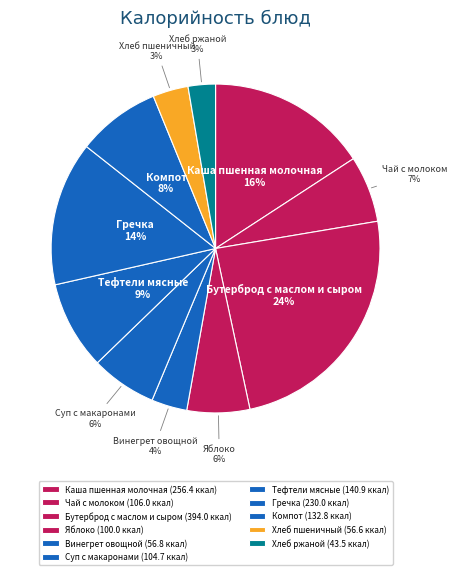

Between Каша пшенная молочная and Суп с макаронами, which is larger?

Каша пшенная молочная